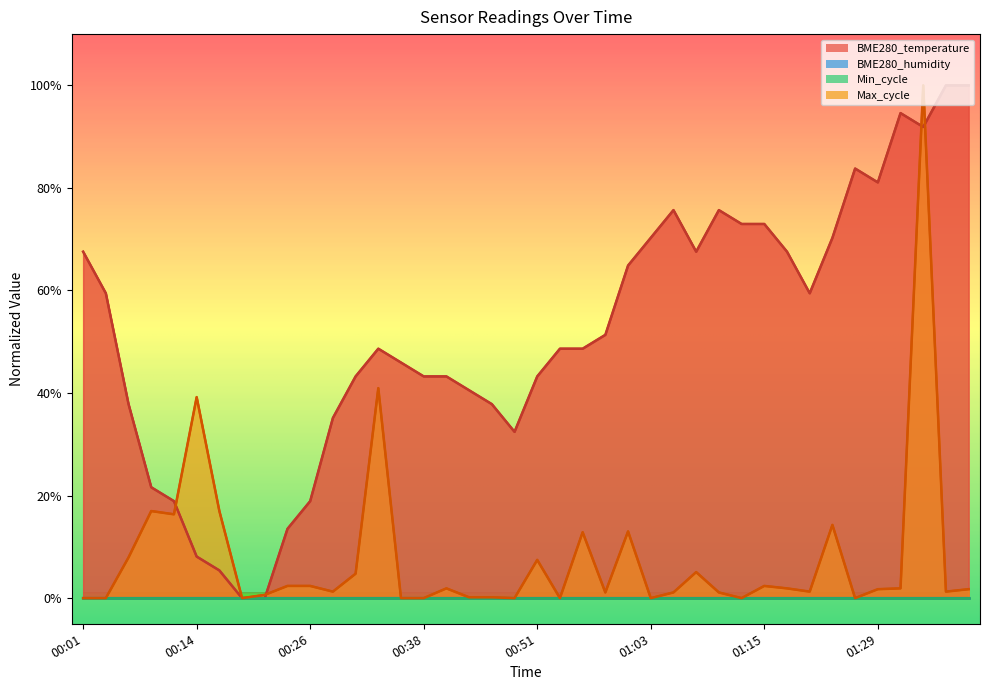

How many data points in BME280_temperature are above 48?

22